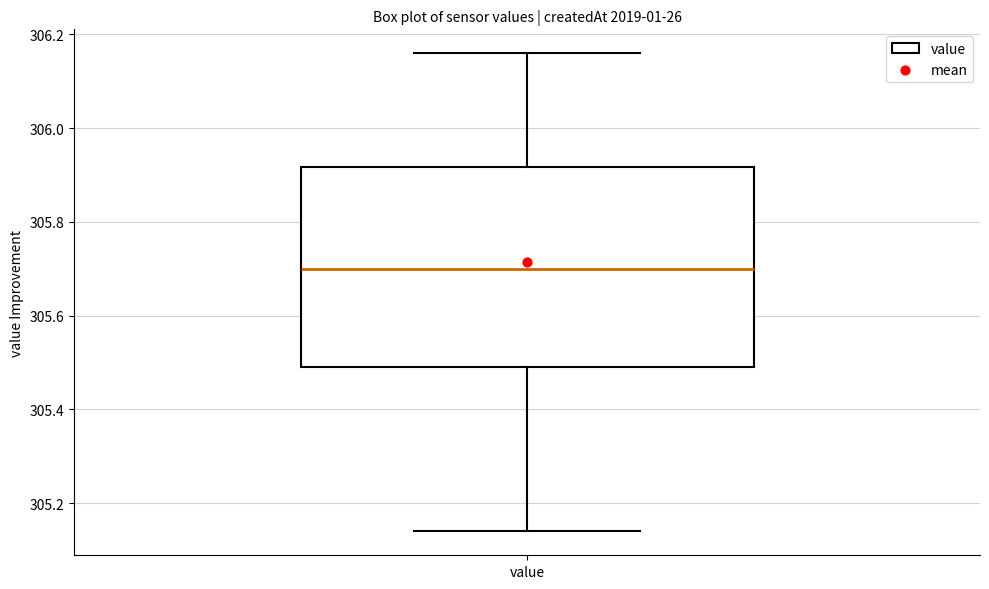

Where does the median line of the box for value sit on the y-axis? The values are not printed on the chart, so give them approximately, as read against the axis.

305.70